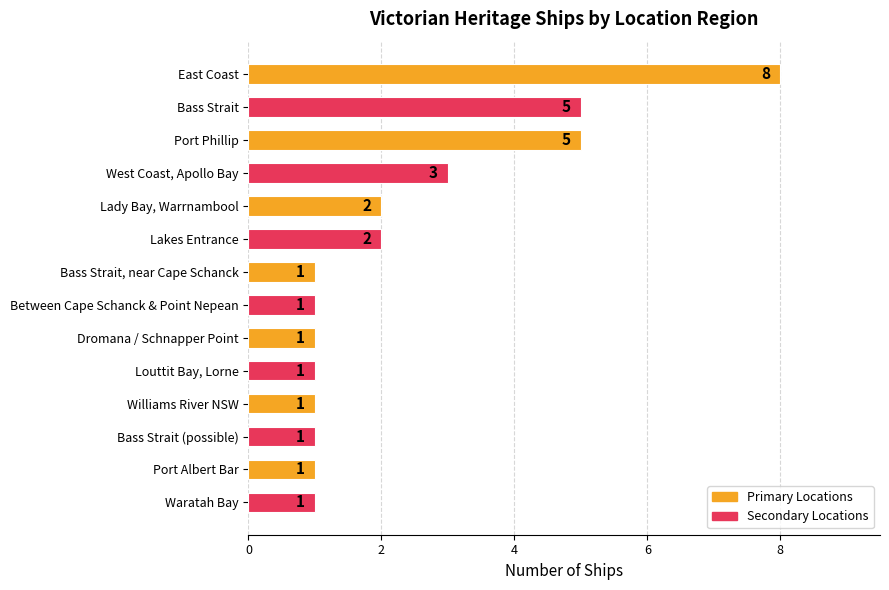

Count the values in the range 1 to 3.

11